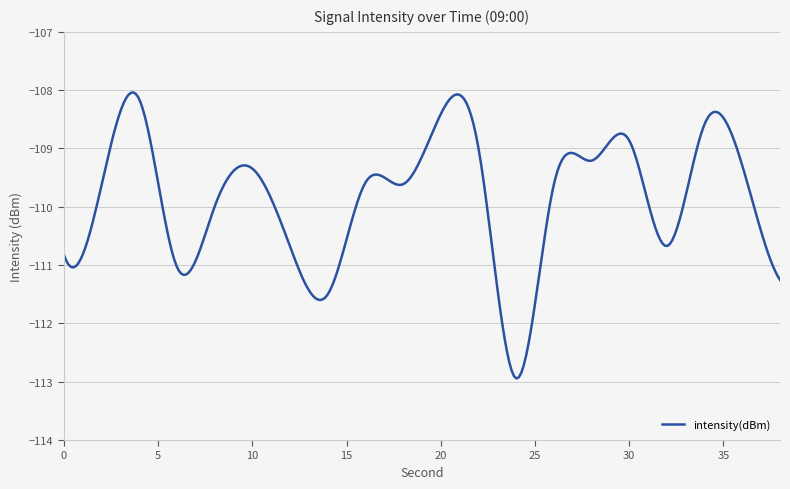

What is the maximum value shown in the chart?

-108.0